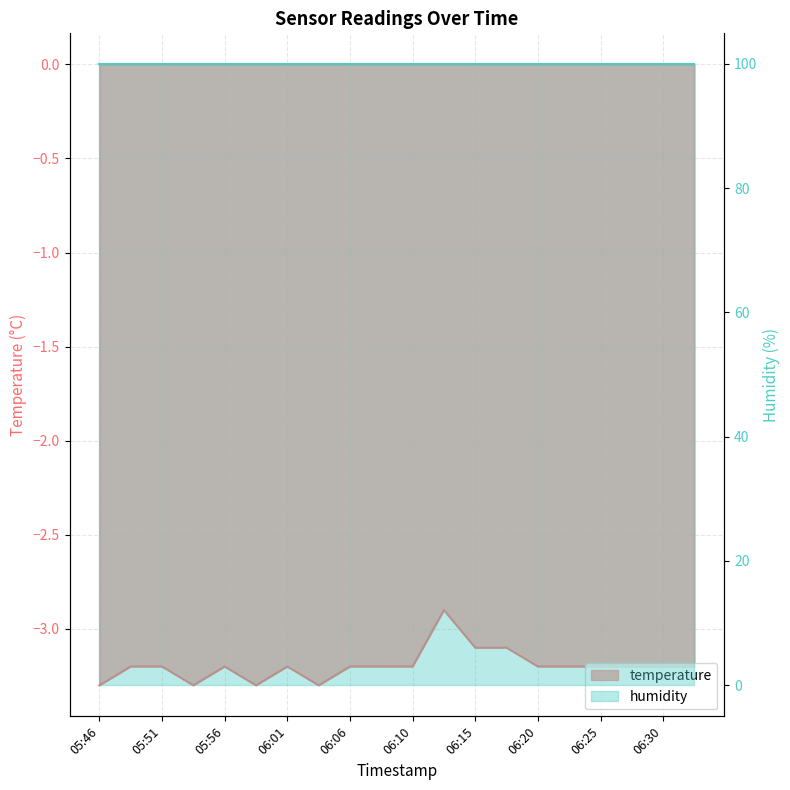

Which label corresponds to the largest value in the chart?

06:13